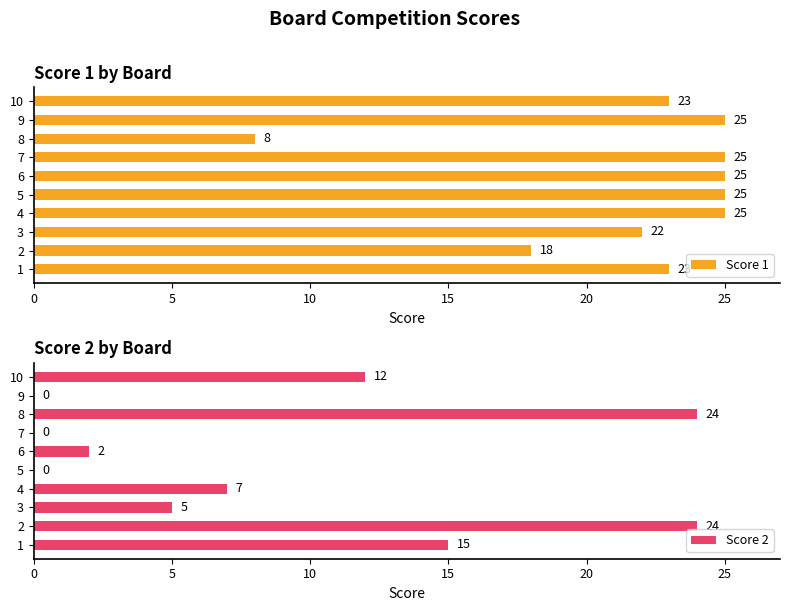

What is the sum of the Score 1 values at 7 and 6?

50